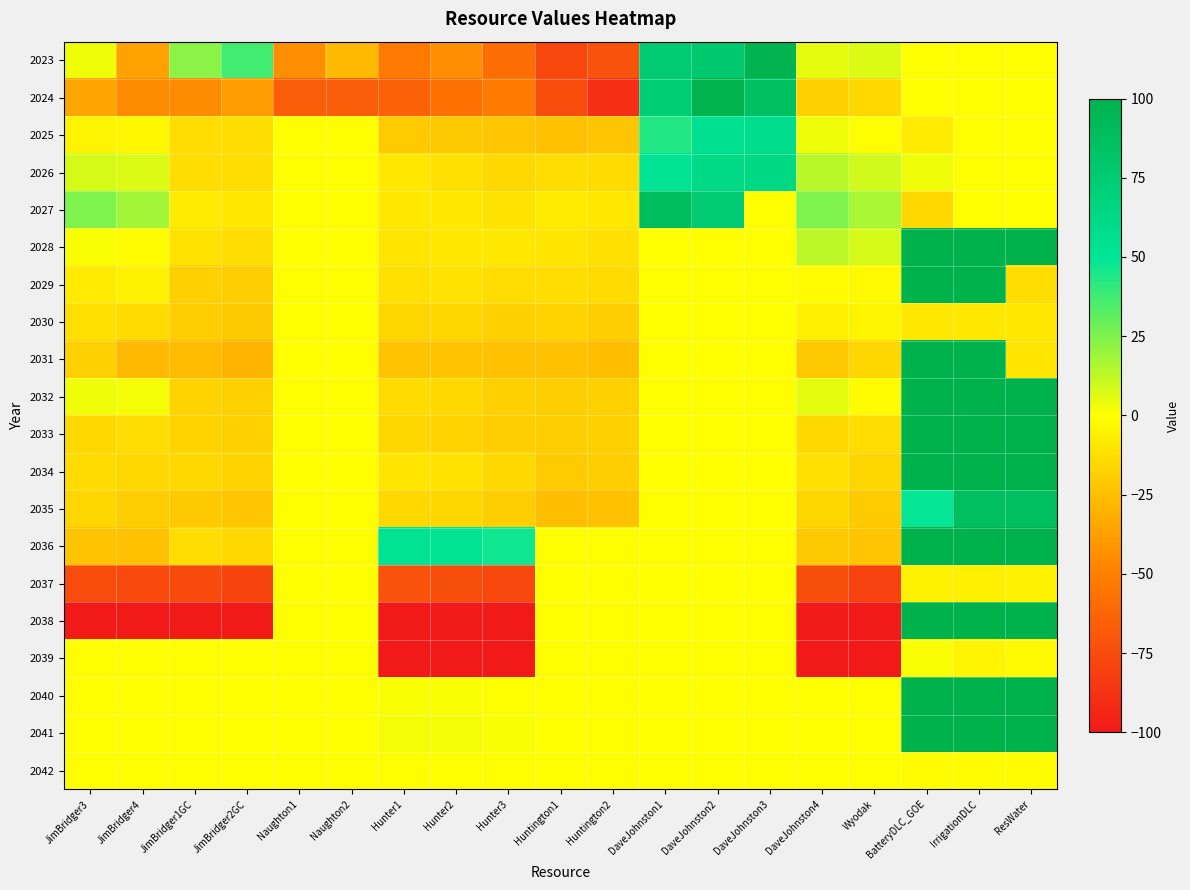

Which has a higher value, Naughton1 or Wyodak?

Wyodak